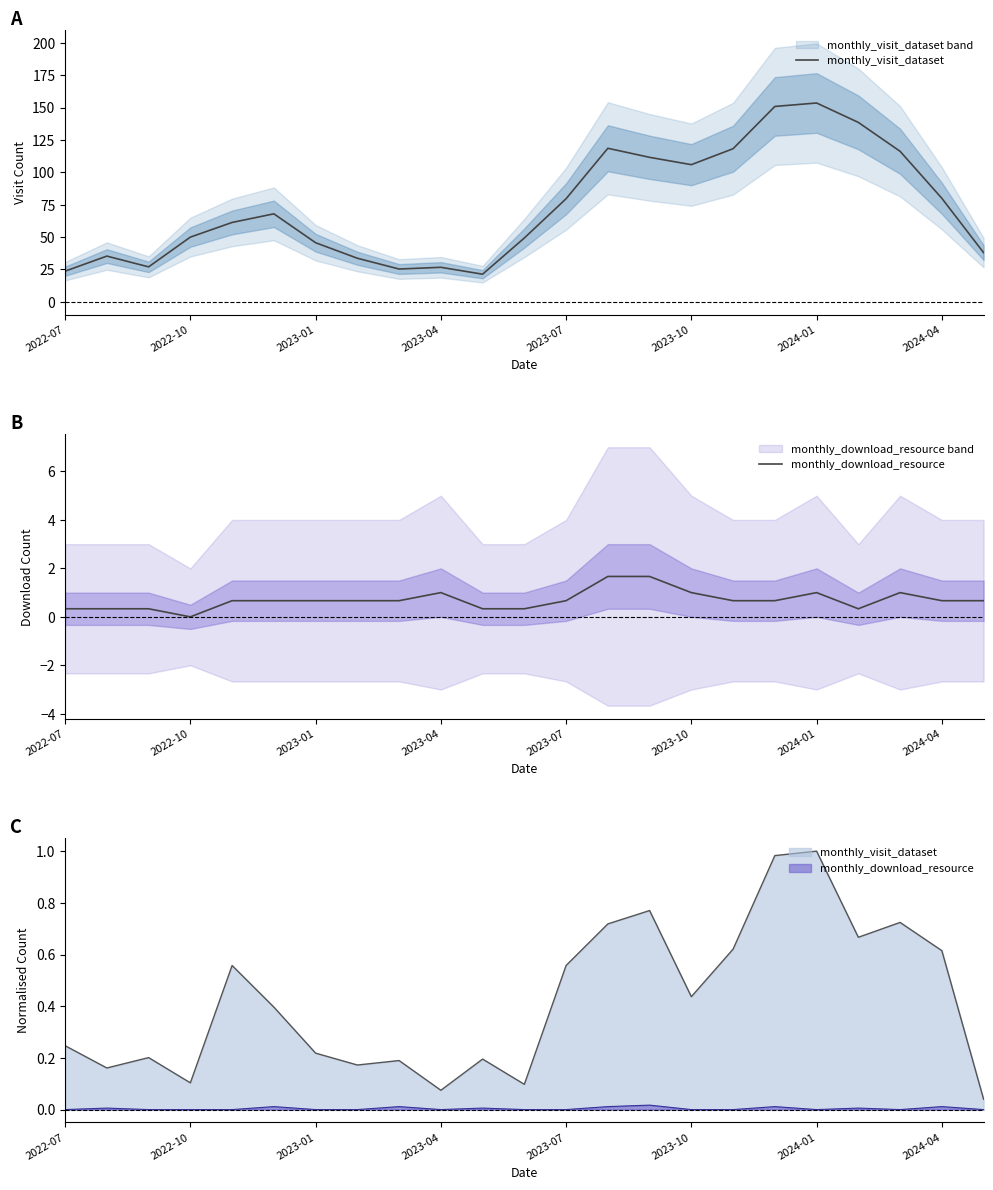

Where is the first local maximum for monthly_download_resource?

2023-04